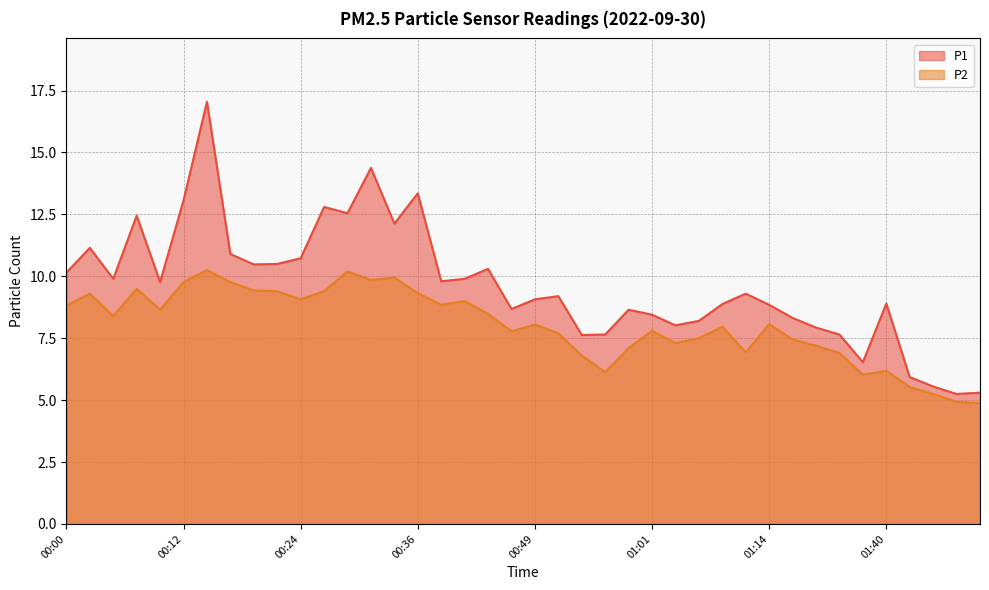

What is the value of the P1 point at the 21st from the left?

9.1